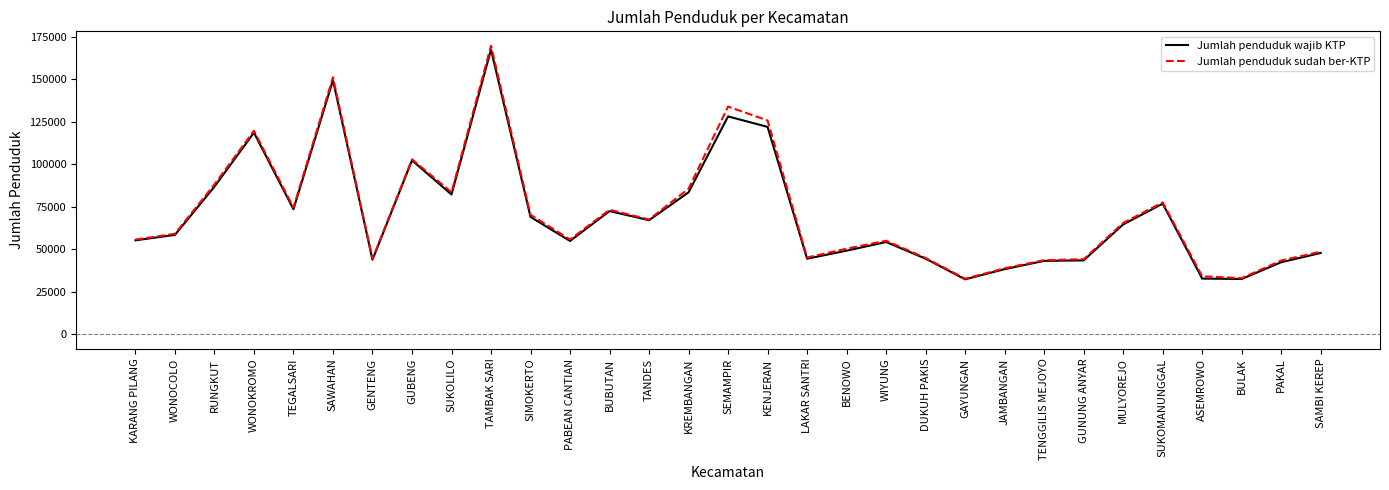

Which series changed the most between WONOCOLO and SAMBI KEREP?

Jumlah penduduk wajib KTP